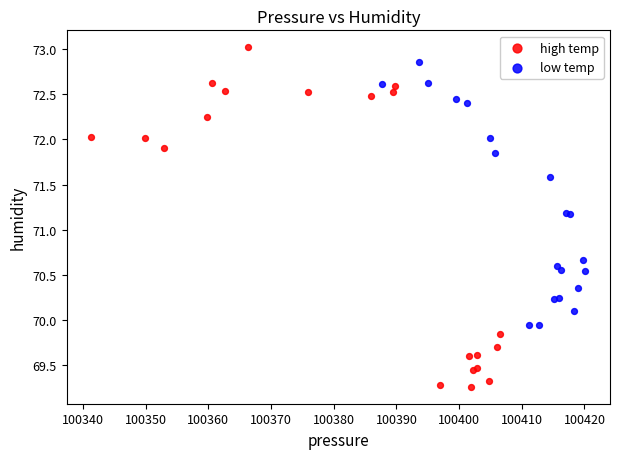

Which series contains the lowest Y value?

high temp